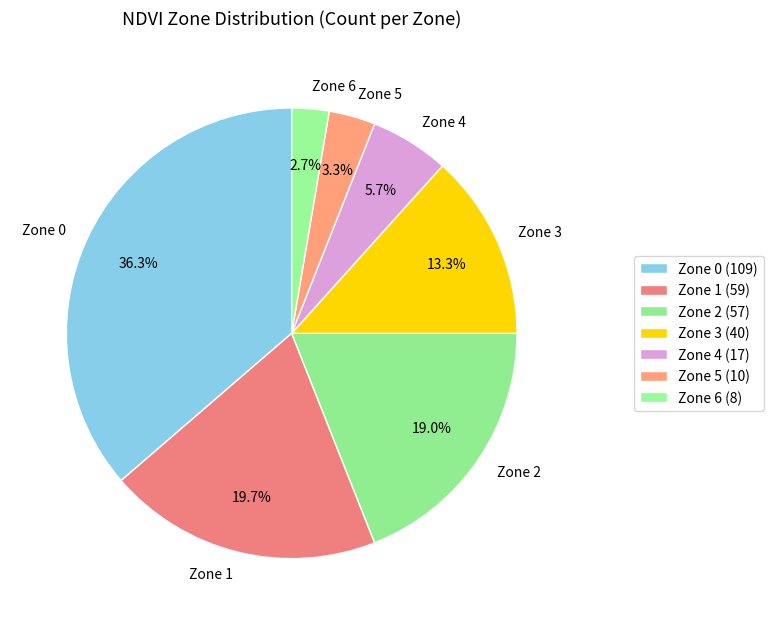

Is Zone 5 the majority of the pie?

No